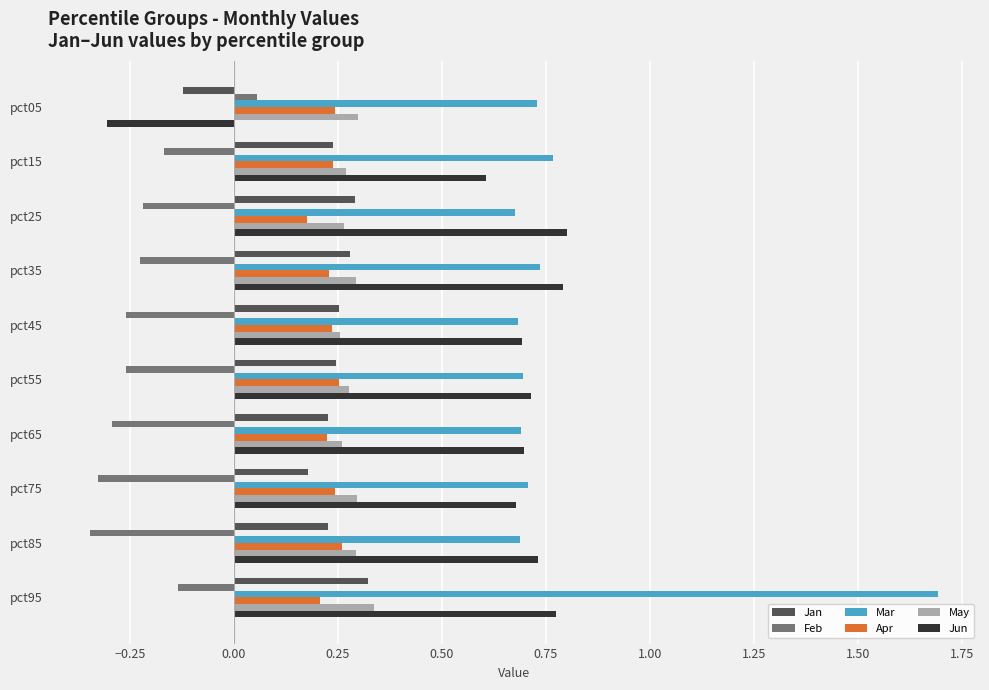

What is the difference between the highest and lowest values at pct55?

1.0